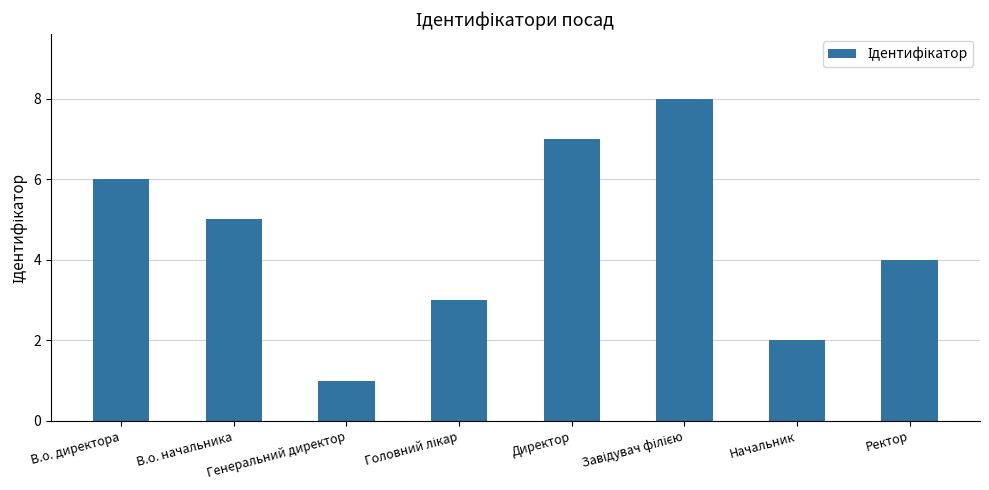

What is the maximum value shown in the chart?

8